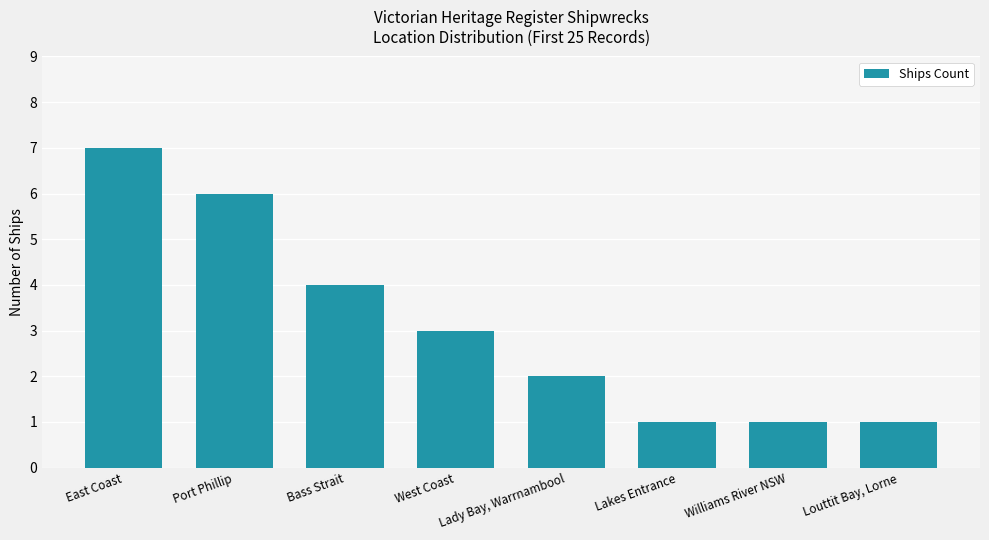

What is the maximum value shown in the chart?

7